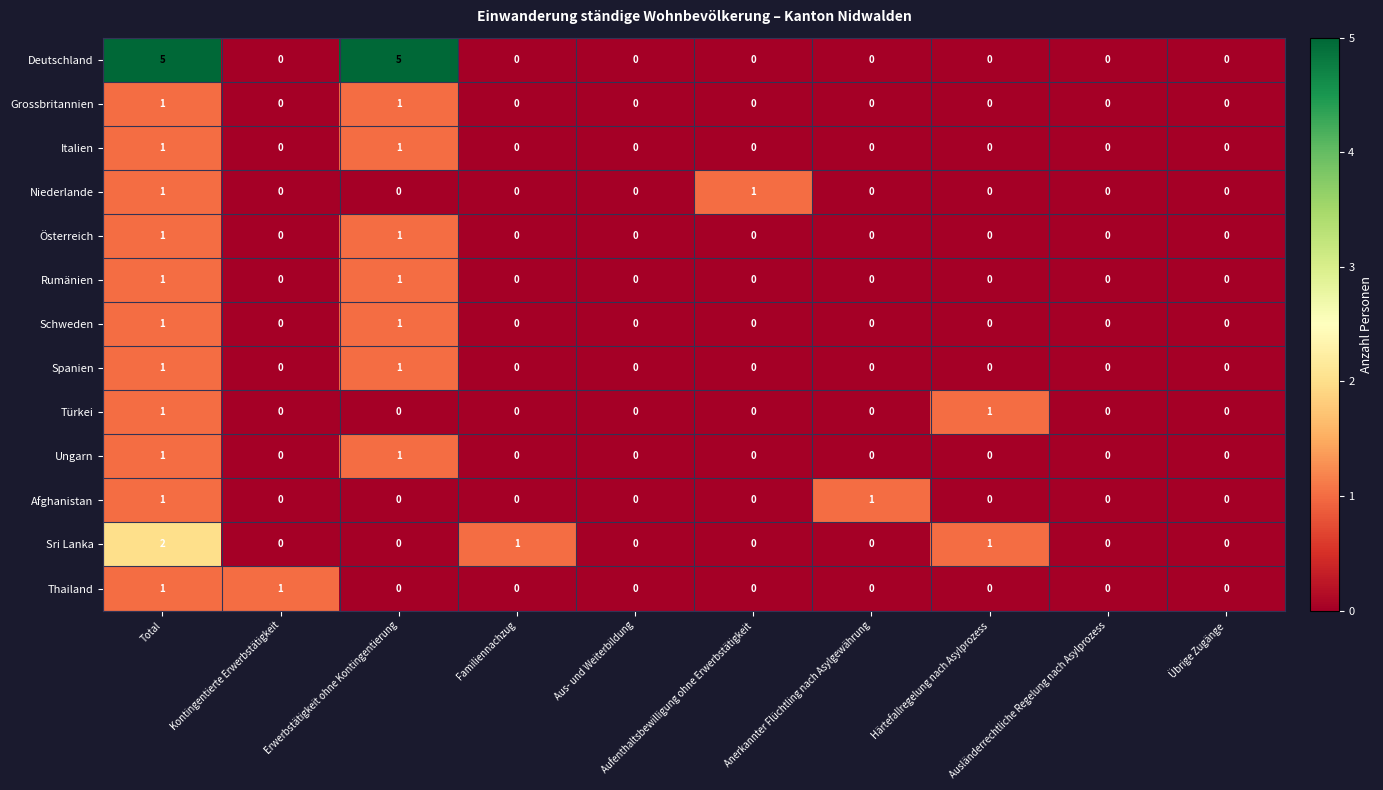

Which series has the largest total across all categories?

Deutschland